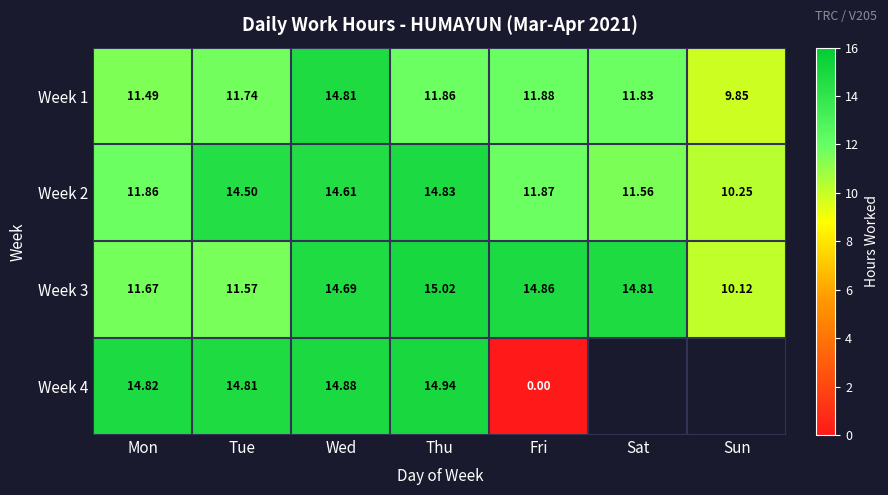

Rank the series at Thu from lowest to highest value.

Week 1, Week 2, Week 4, Week 3